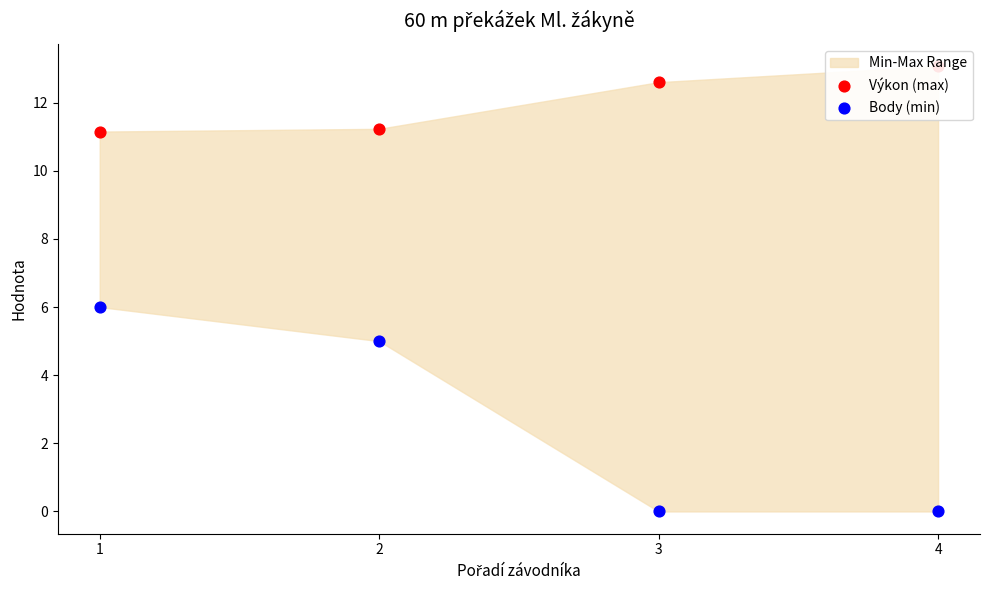

Is the value of Výkon (max) at 3 greater than the value of Body (min) at 2?

Yes